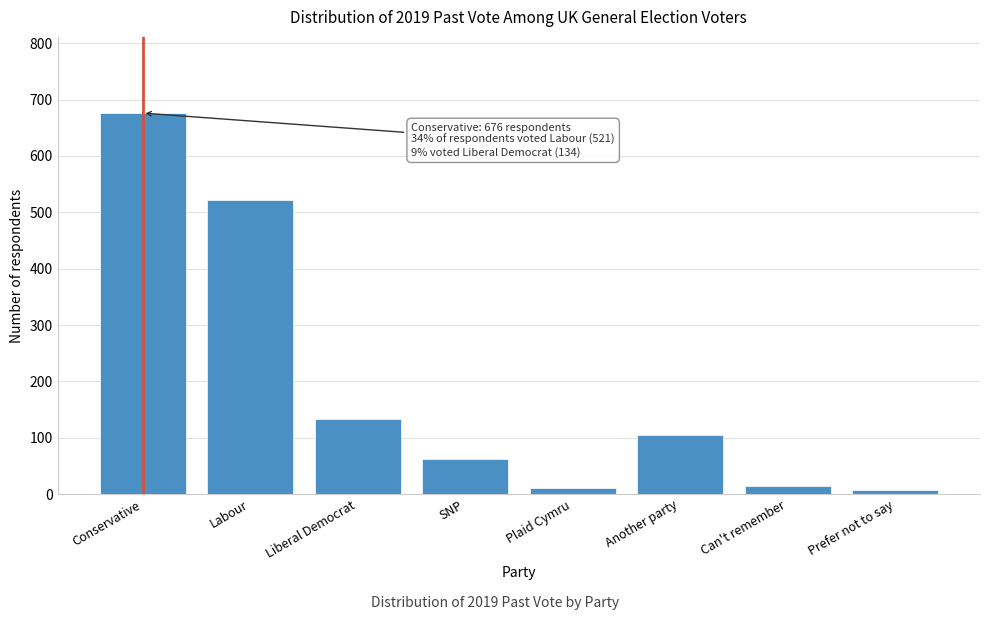

Reading left to right, transcribe all the data shown in this chart.

676	521	134	62	11	105	15	7